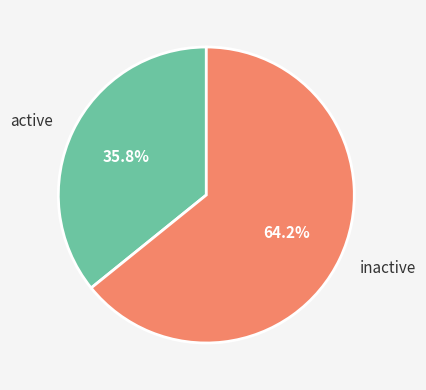

Does active represent more than half of the total?

No